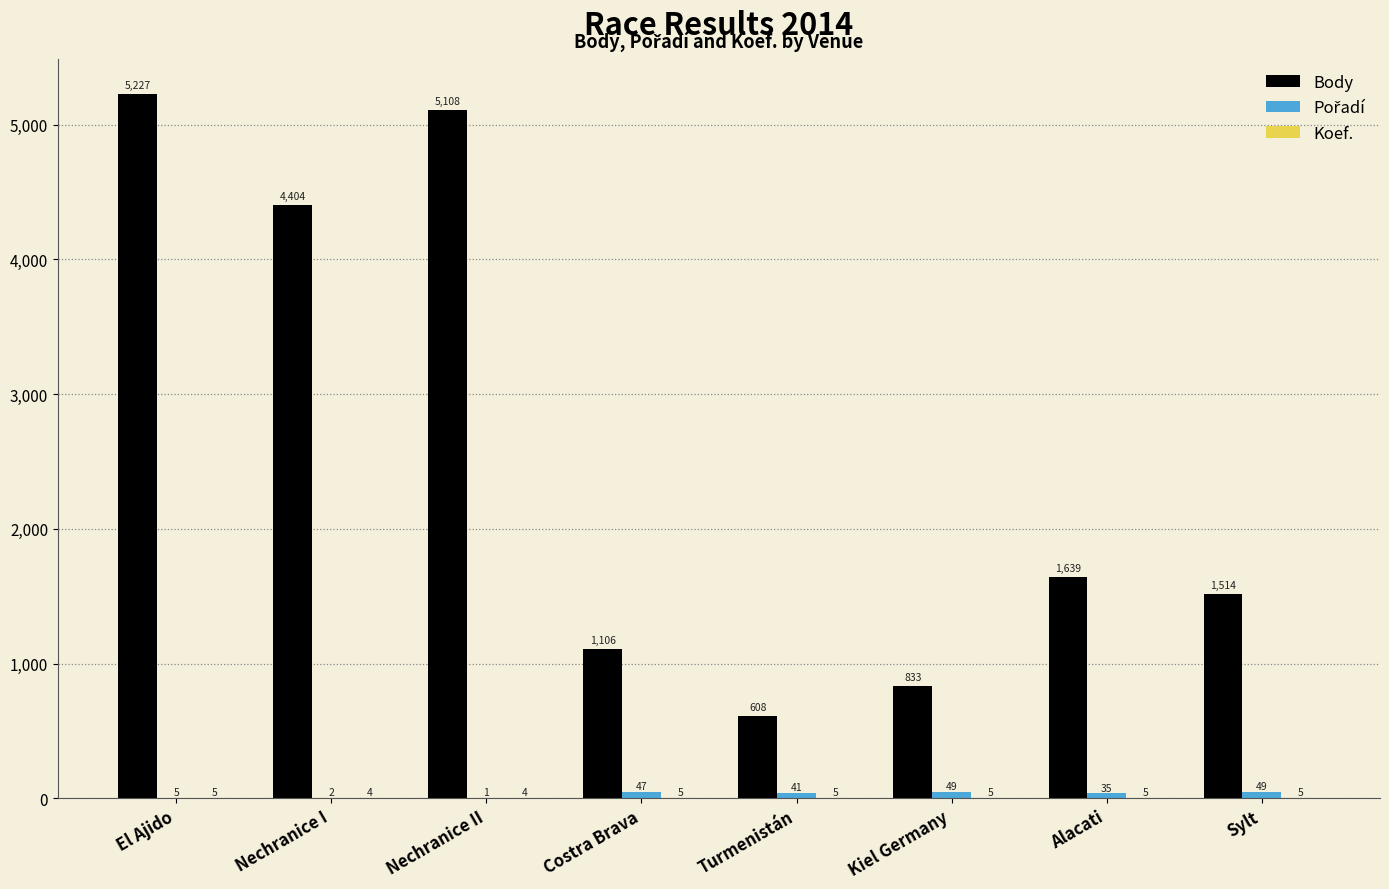

At which category is the sum across all series the highest?

El Ajido